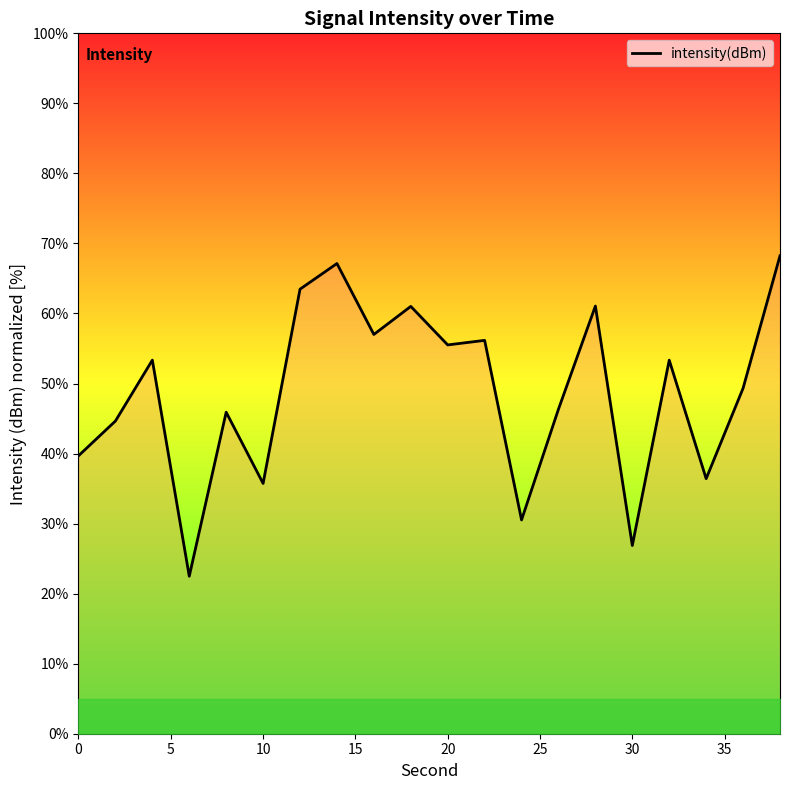

What is the maximum value shown in the chart?

68.2